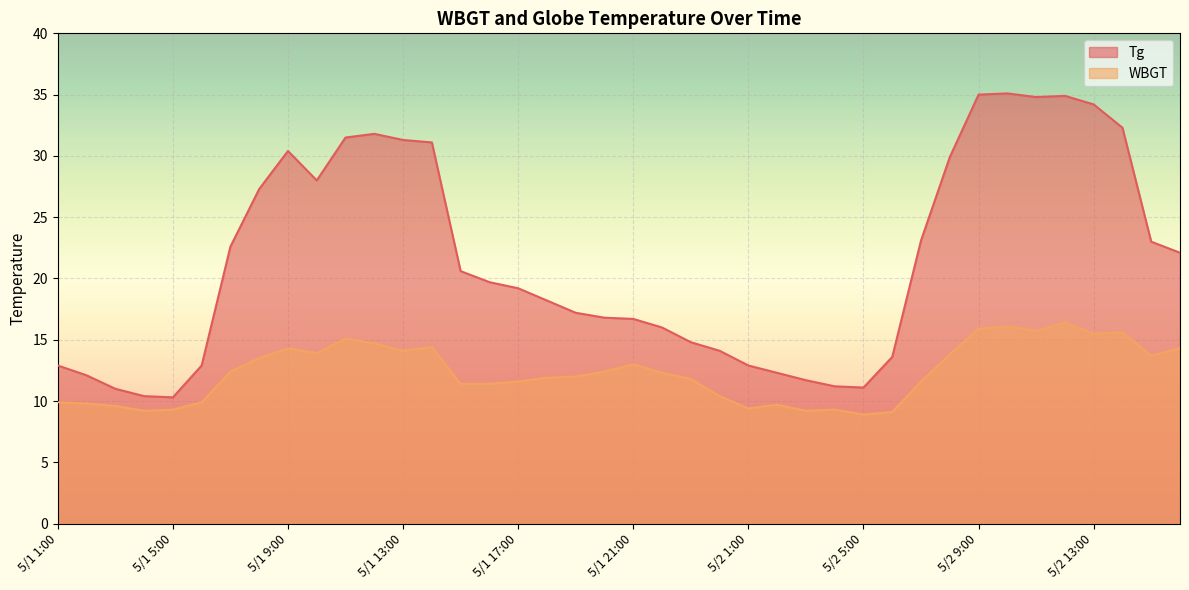

What is the sum of all Tg values?

854.1